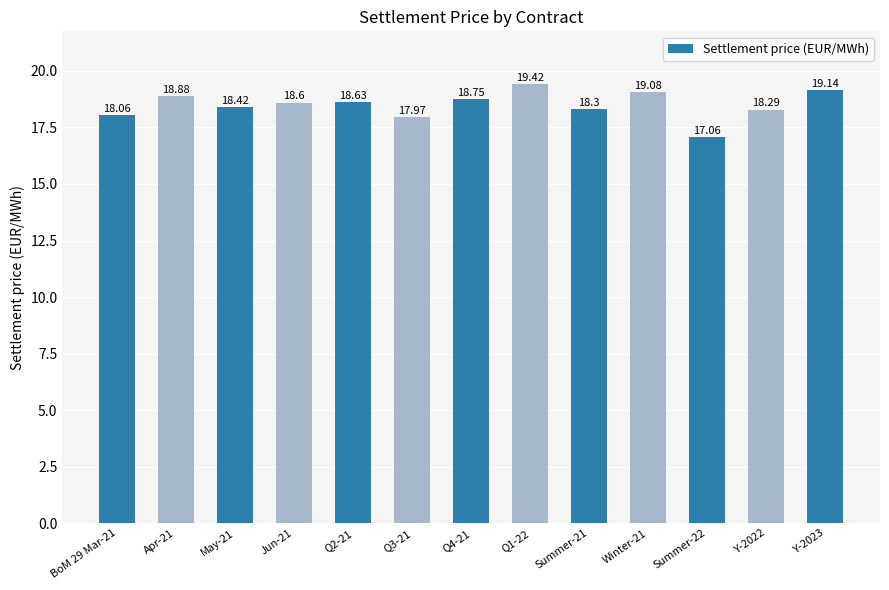

What is the label of the 8th bar from the left?

Q1-22